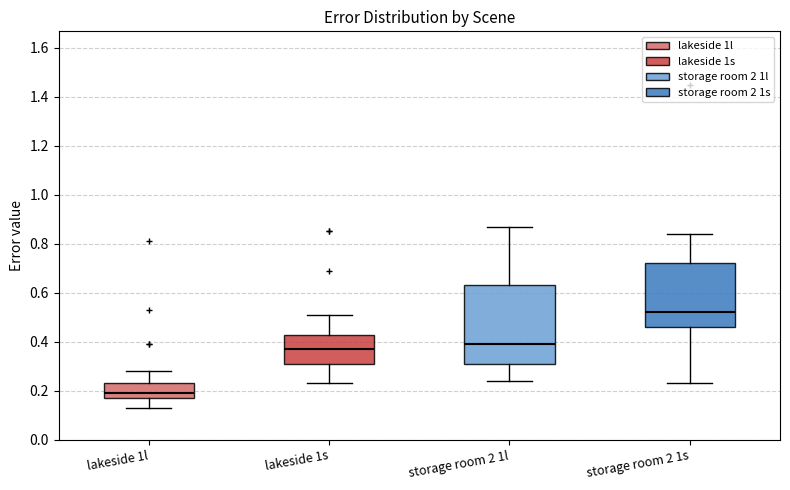

Reading left to right, transcribe this box plot: for each box, give where its median line is, the range the box spans, and where its two whiskers end, as read against the y-axis. The values are not printed on the chart, so give them approximately, as read against the axis.

lakeside 1l: median 0.20, box 0.18 to 0.24, whiskers 0.14 to 0.28
lakeside 1s: median 0.38, box 0.30 to 0.42, whiskers 0.24 to 0.52
storage room 2 1l: median 0.40, box 0.32 to 0.64, whiskers 0.24 to 0.88
storage room 2 1s: median 0.52, box 0.46 to 0.72, whiskers 0.24 to 0.84